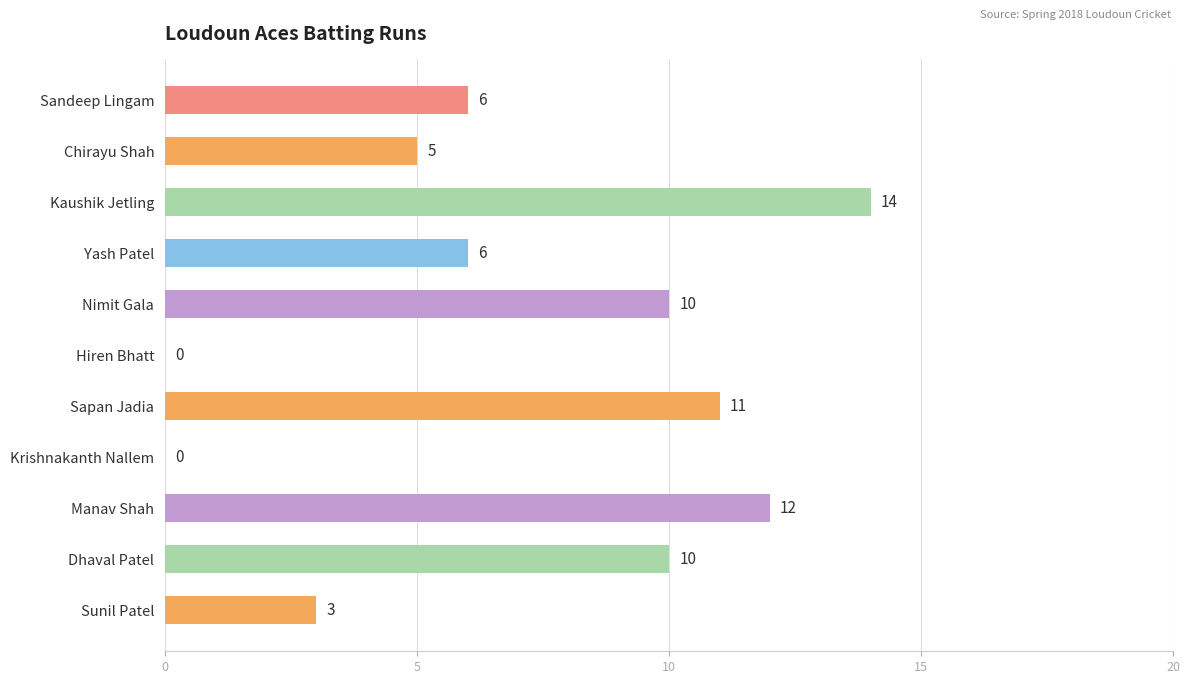

Which label corresponds to the largest value in the chart?

Kaushik Jetling